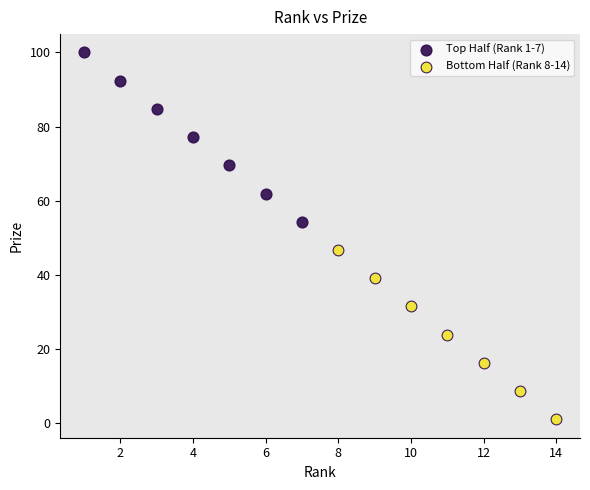

Which series reaches the maximum Y coordinate?

Top Half (Rank 1-7)